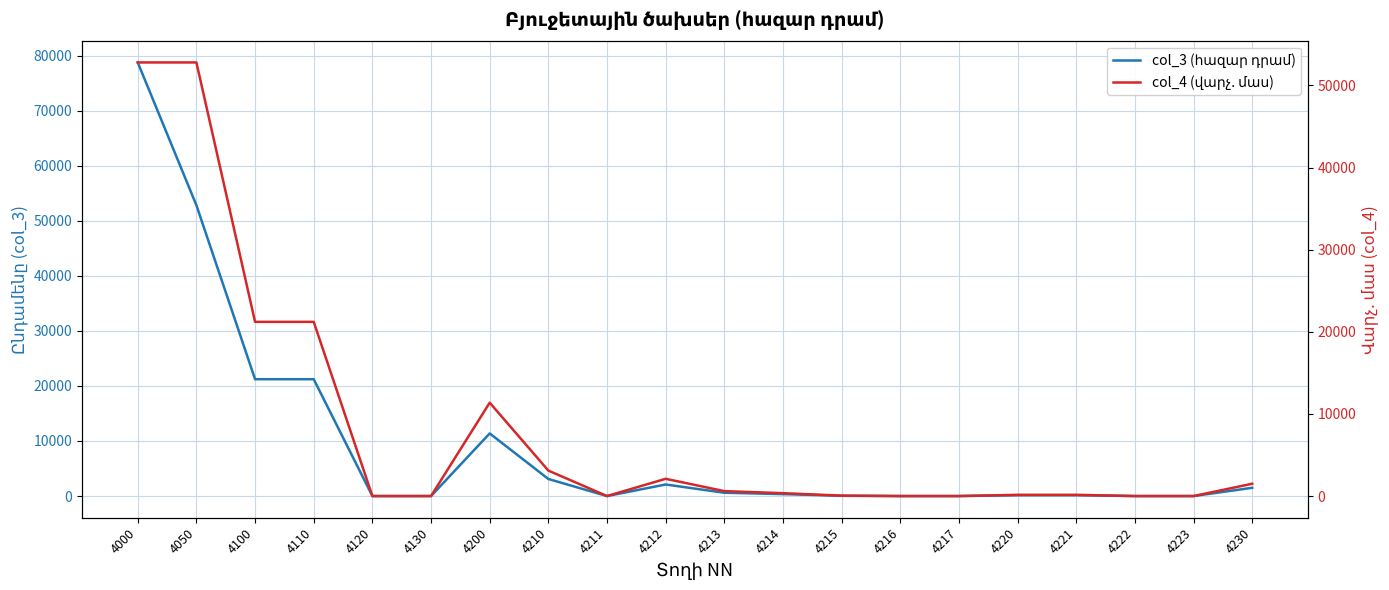

How many interior local valleys does the col_3 (հազար դրամ) series have?

1